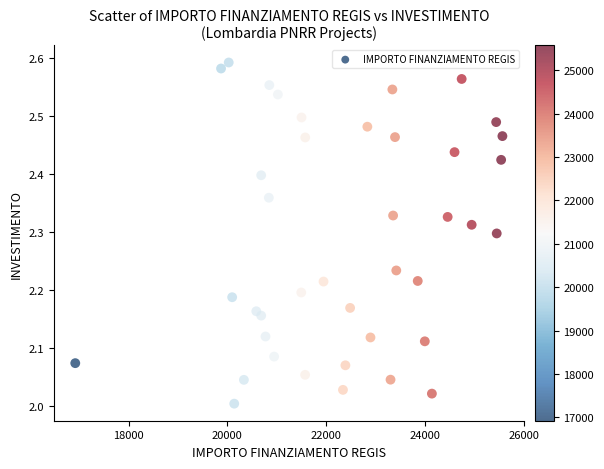

What is the range of Y values (max minus min)?

0.6